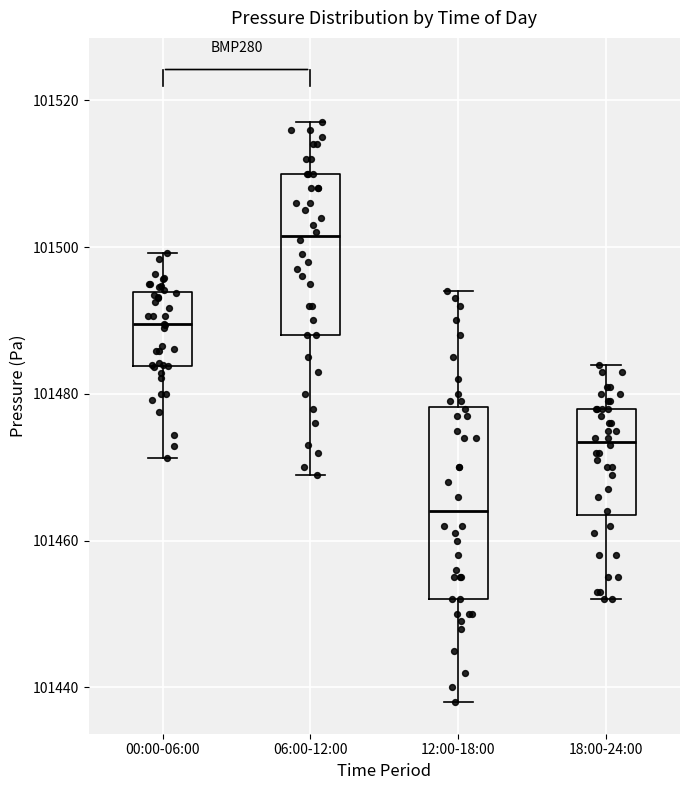

Which box has the highest median line?

06:00-12:00